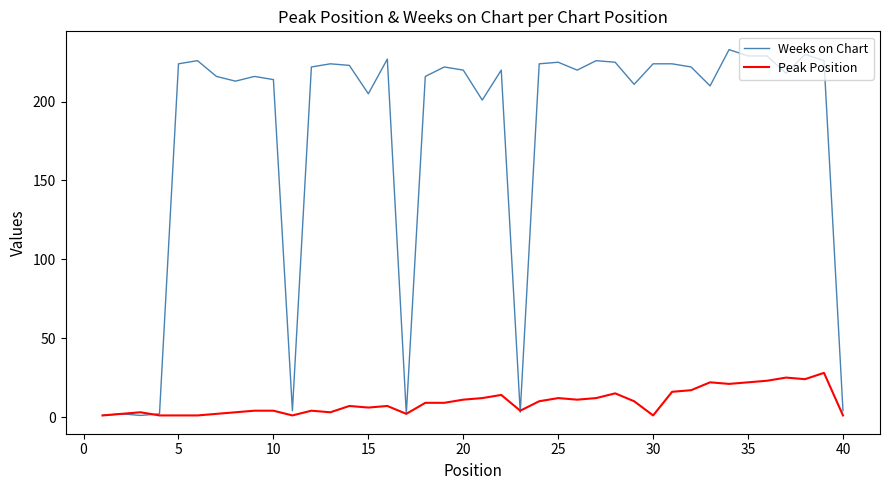

What is the greatest value displayed?

233